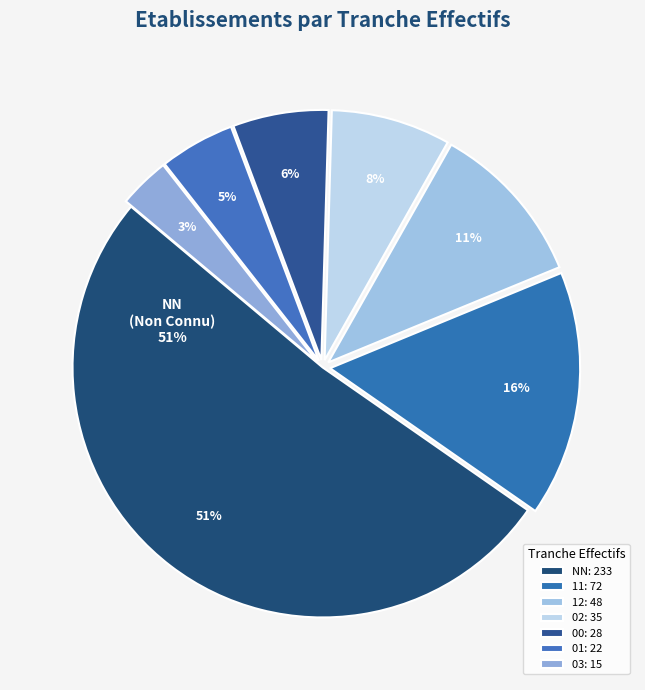

Which has a higher value, 03 or NN?

NN